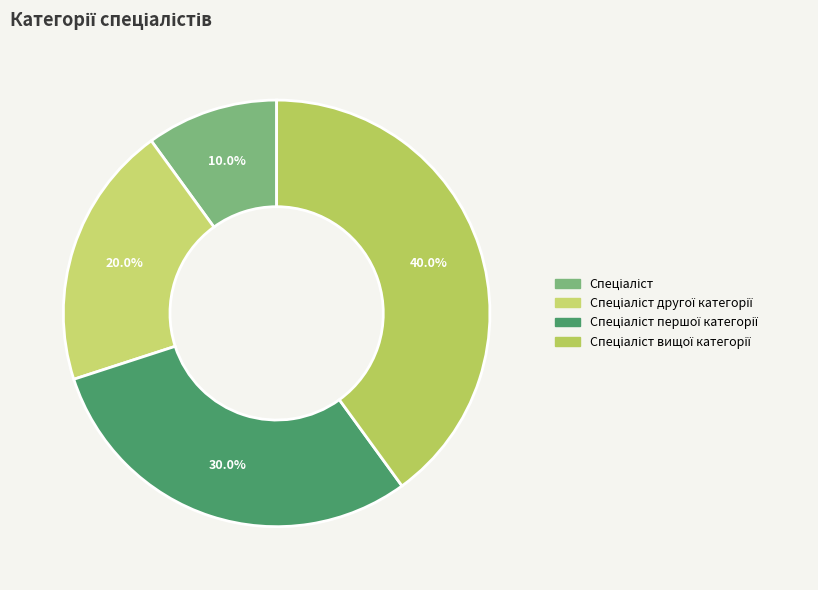

The Спеціаліст другої категорії slice represents 30% of the pie. True or false?

False